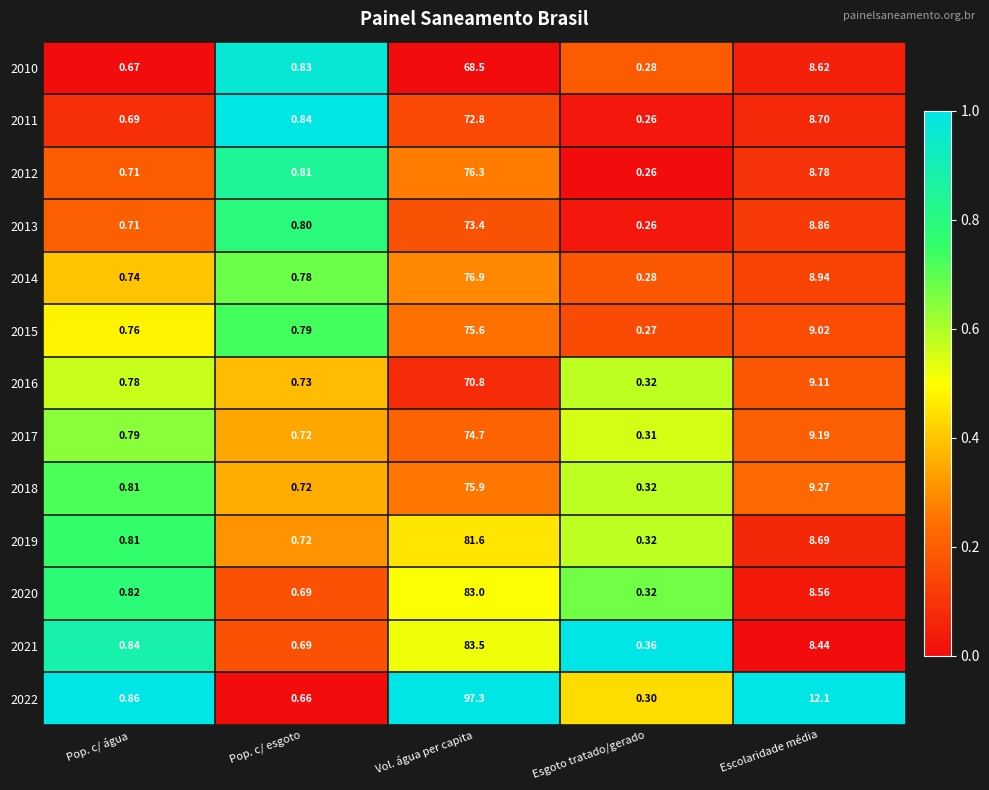

Which label corresponds to the largest value in the chart?

Vol. água per capita